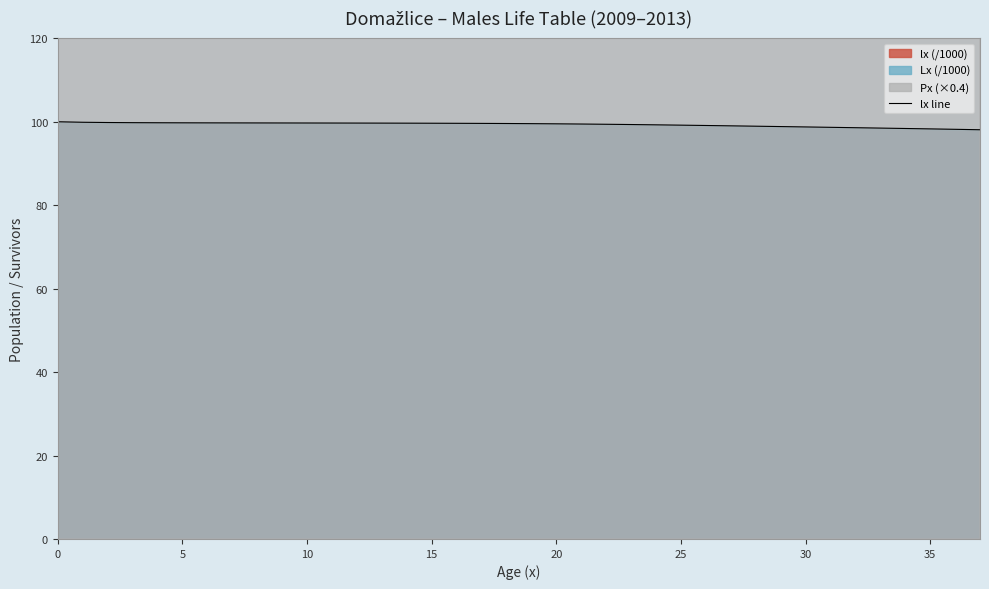

True or false: the data has more than 1 interior local peaks.

False